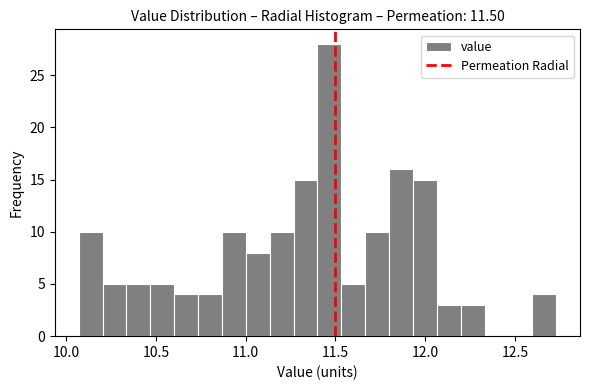

Around what value on the x-axis is the tallest bar? Give the approximate position of its centre, as read against the axis.

11.45